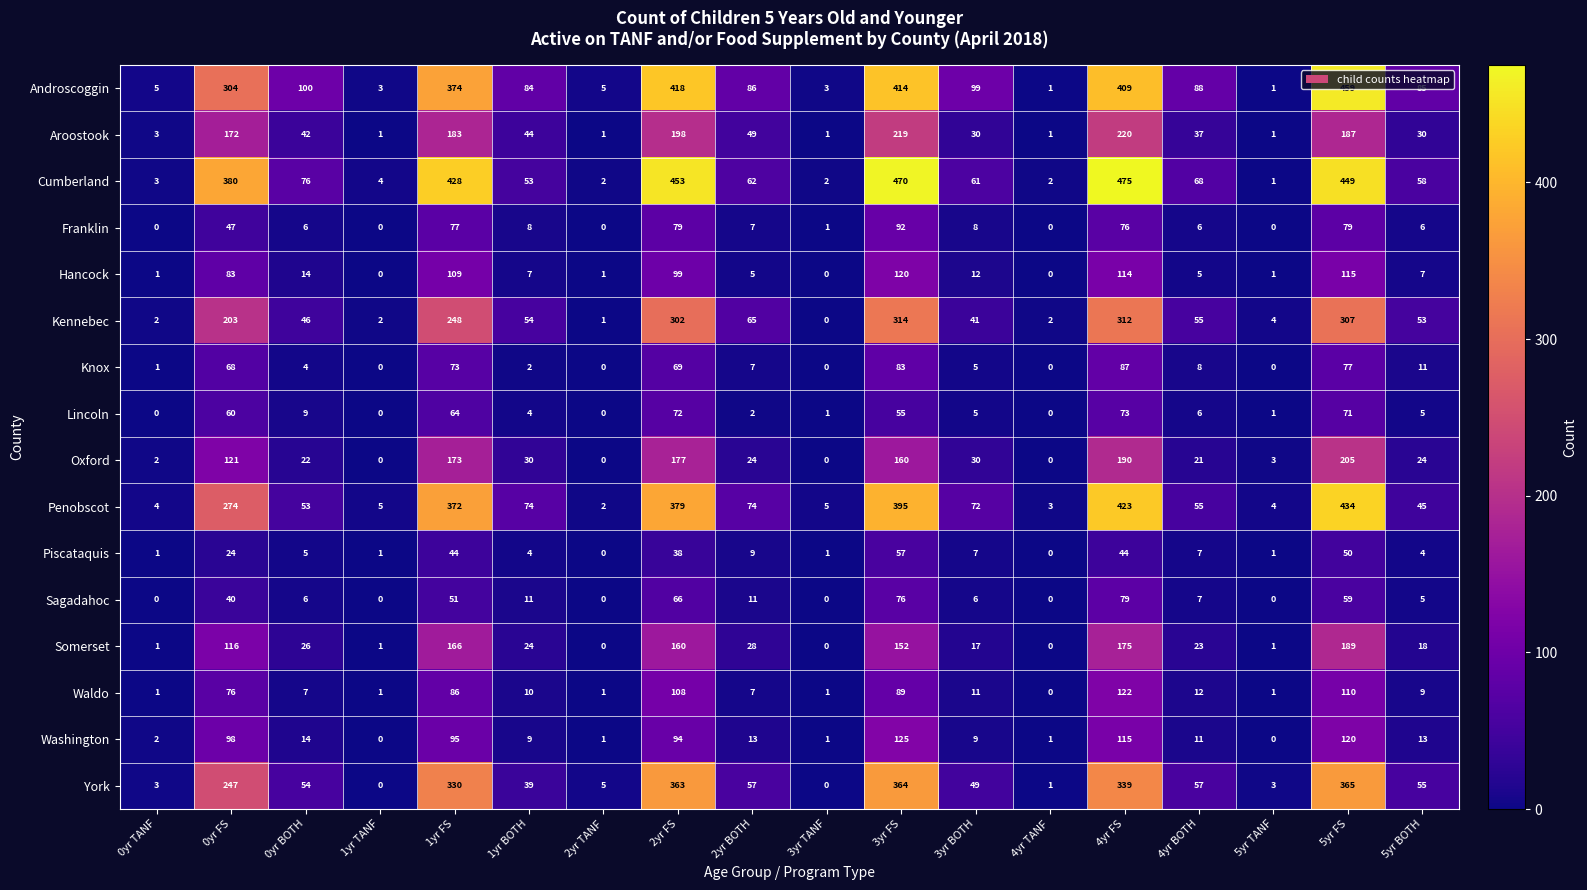

True or false: Aroostook has a value of 0 at 4yr TANF.

False